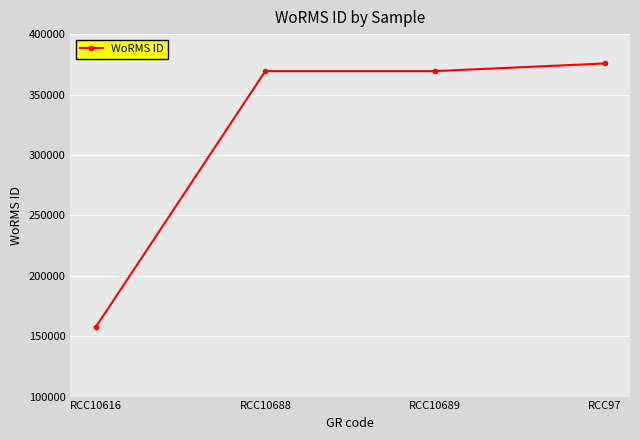

What position from the right is RCC97?

1